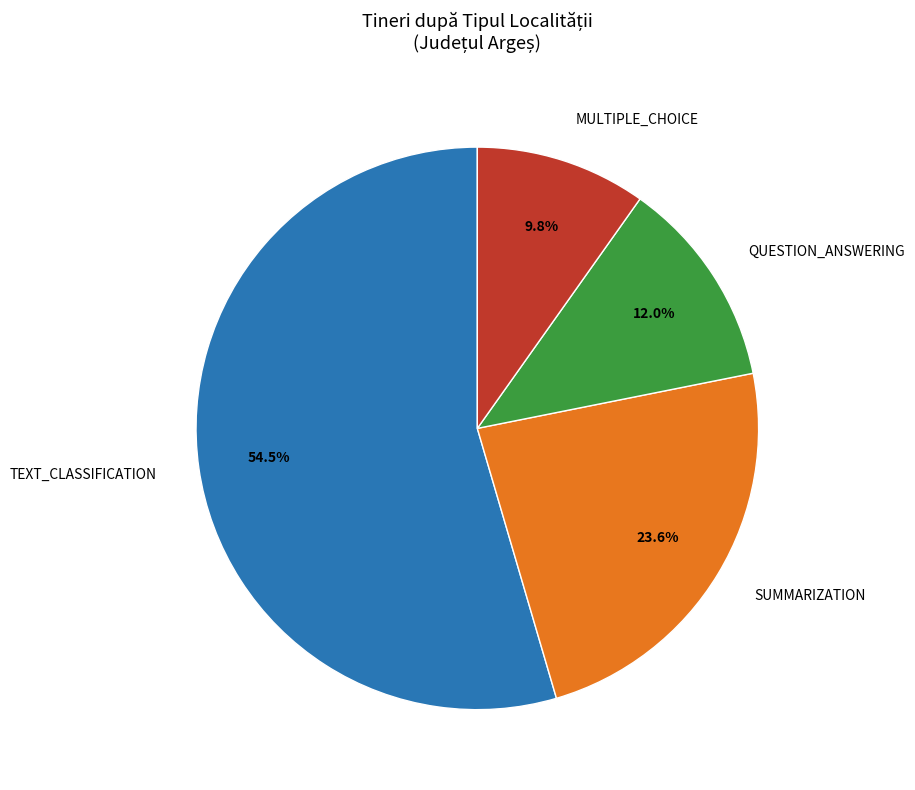

Count the number of slices in the pie.

4